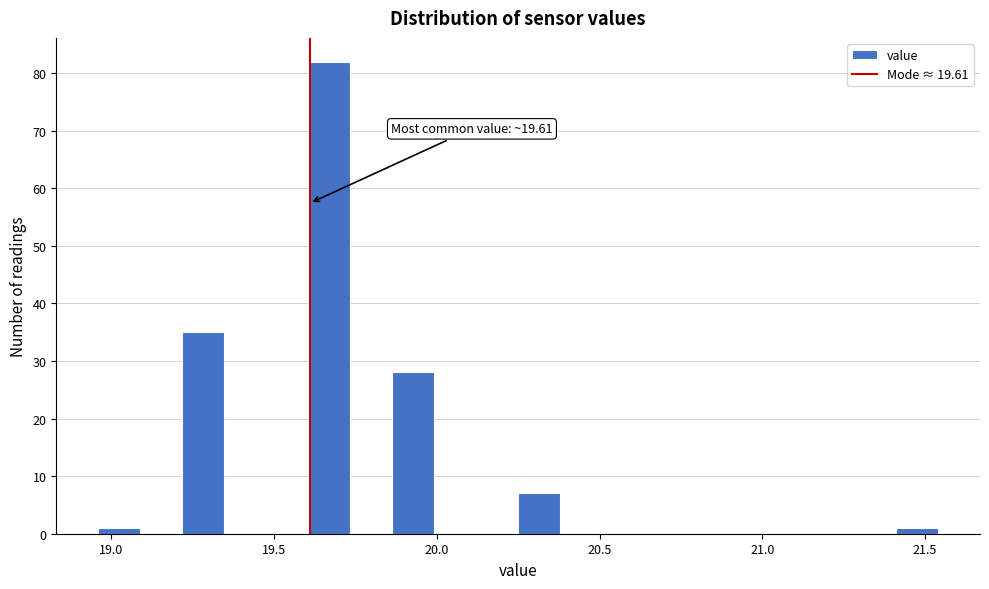

Read against the x-axis, roughly where is the centre of the tallest bar?

19.65